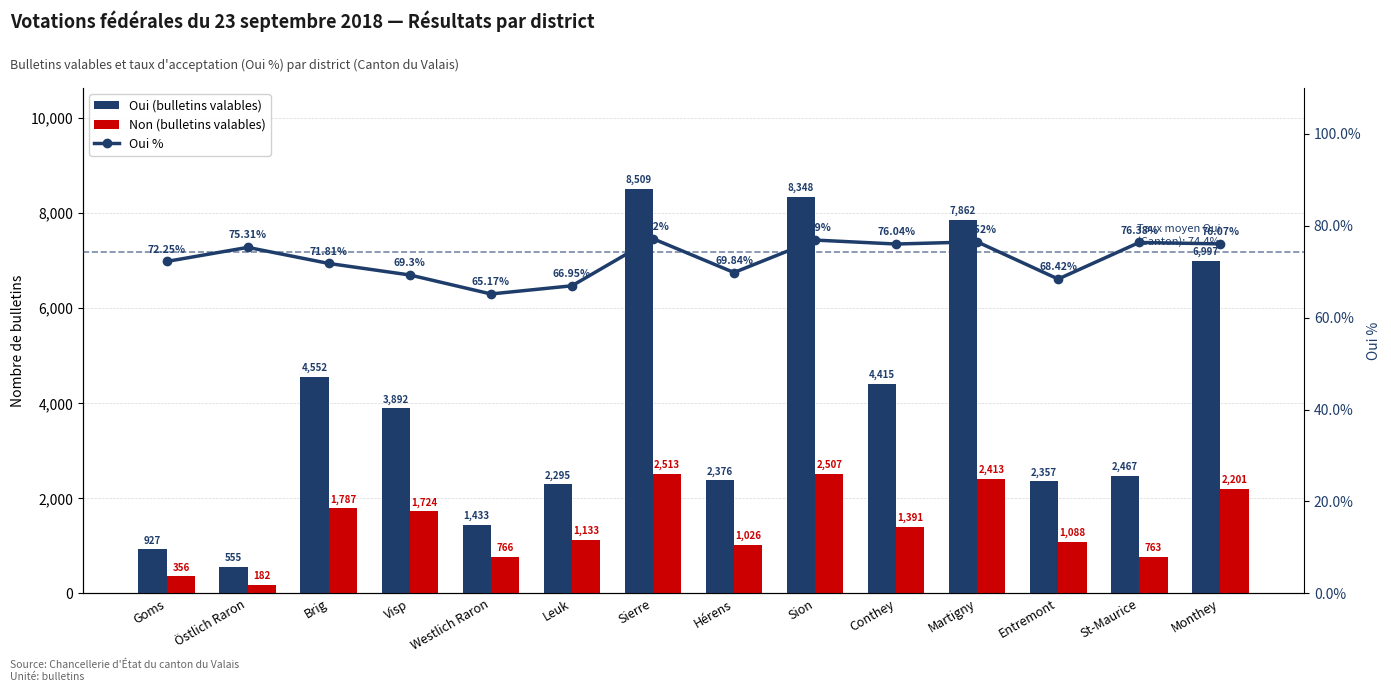

What is the sum of the Non (bulletins valables) values at St-Maurice and Brig?

2550.0